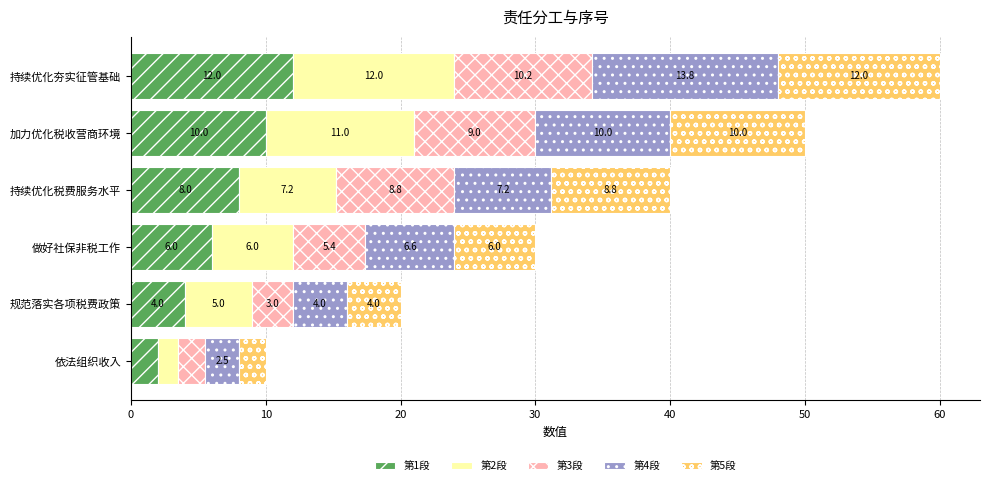

At which label is 第1段 closest to 7?

做好社保非税工作